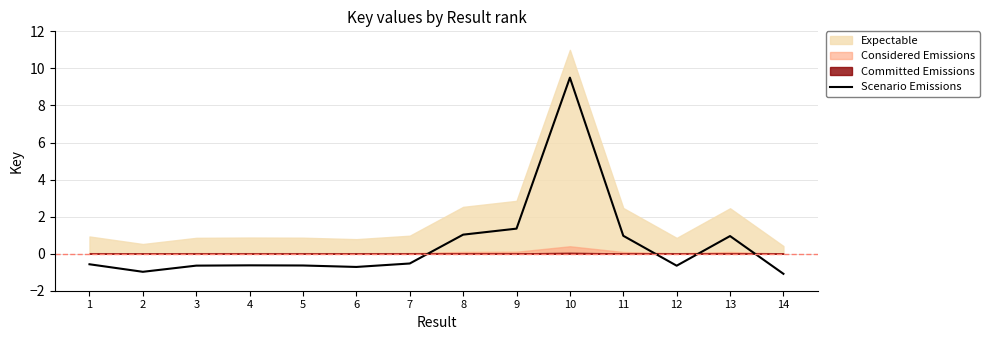

The chart shows a value of 1.7 at 13. True or false?

False